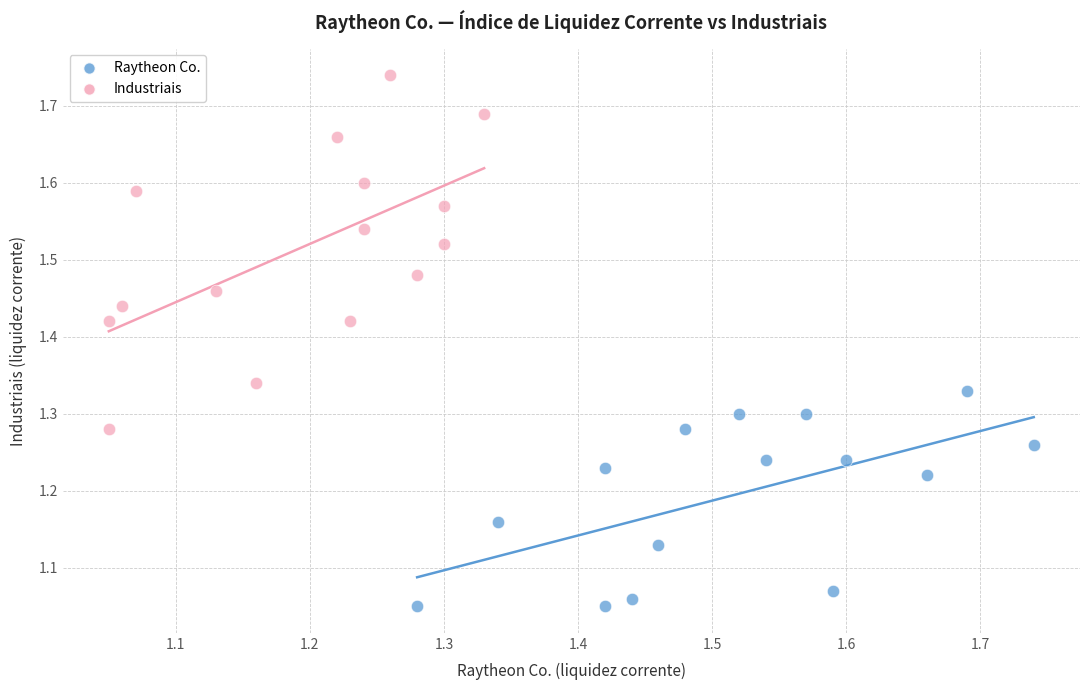

What are all the series names shown in the legend?

Raytheon Co., Industriais